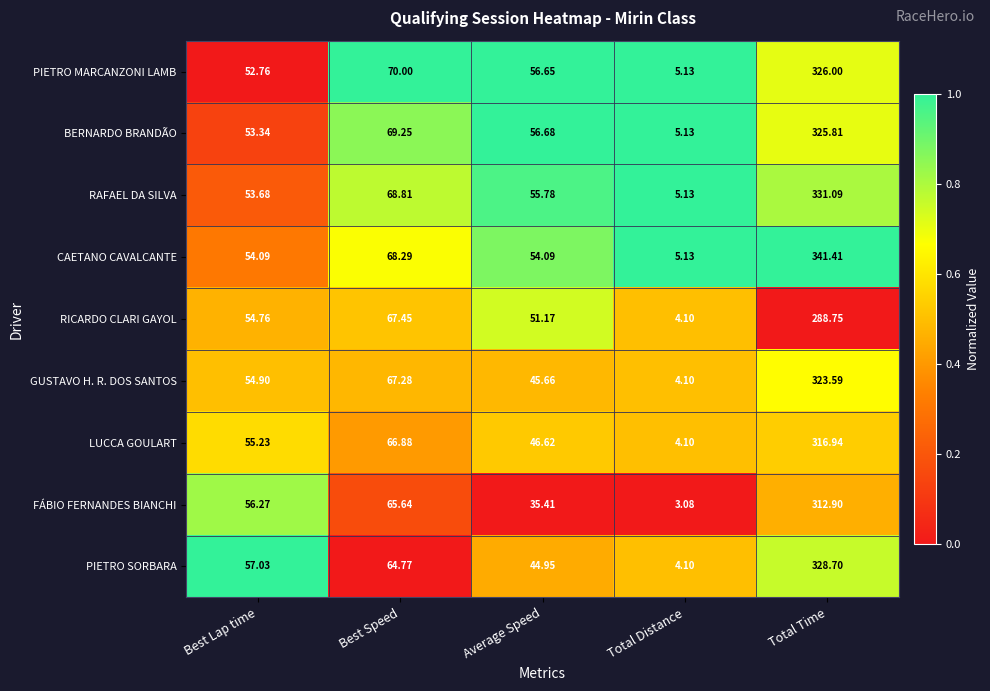

Rank the categories by LUCCA GOULART value from highest to lowest.

Total Time, Best Speed, Best Lap time, Average Speed, Total Distance